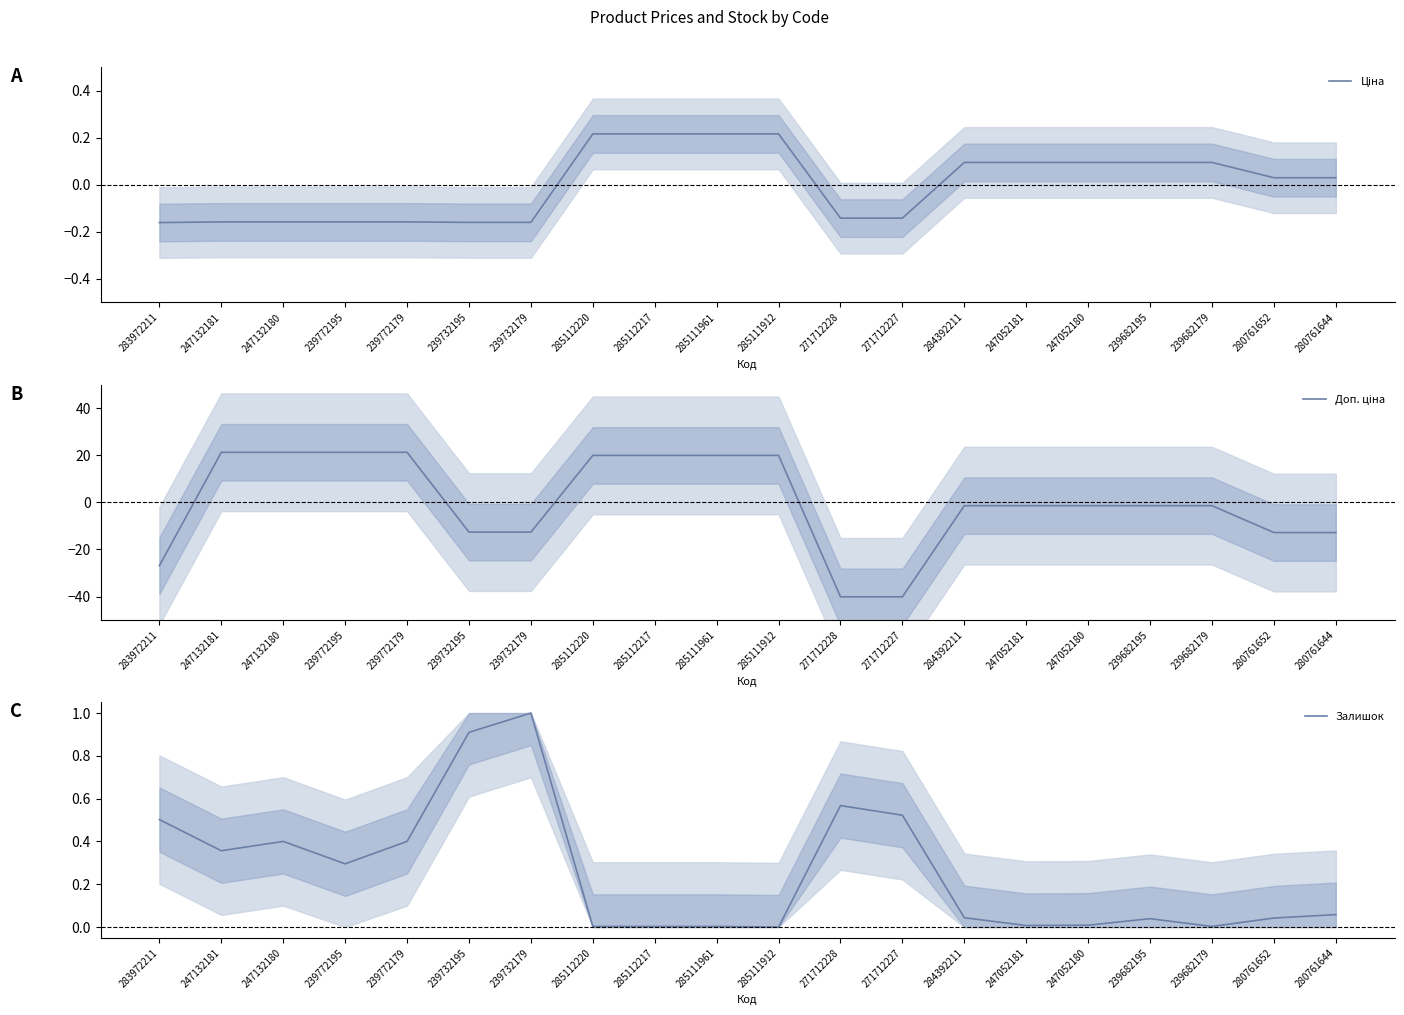

How many values in Ціна are above zero?

11